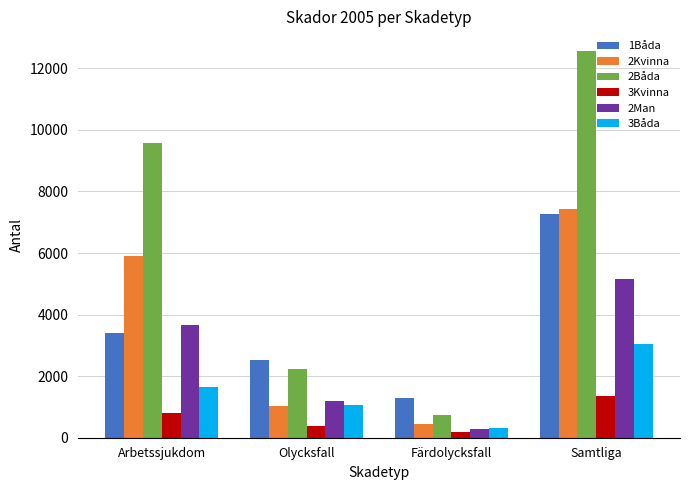

Are the bars grouped side by side (vs. stacked)?

Yes